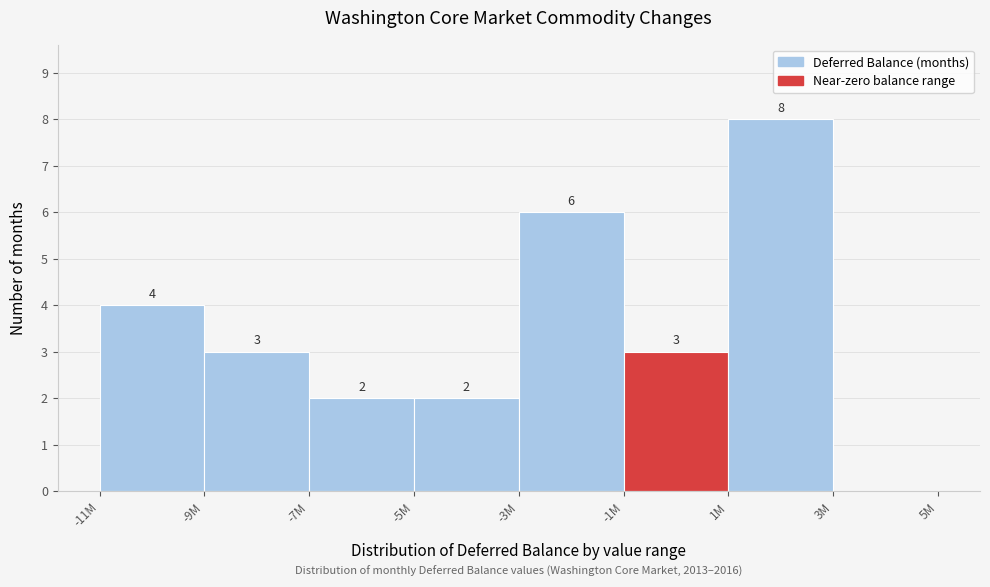

Reading left to right, list all the values displayed in this chart.

-11M=4	-9M=3	-7M=2	-5M=2	-3M=6	-1M=3	1M=8	3M=0